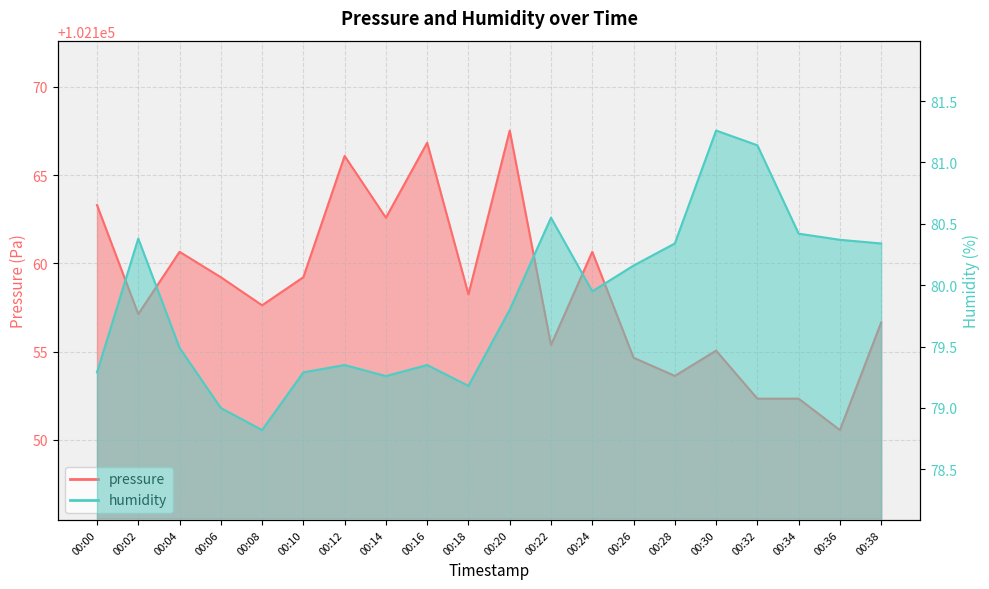

At which category is the sum across all series the highest?

00:20